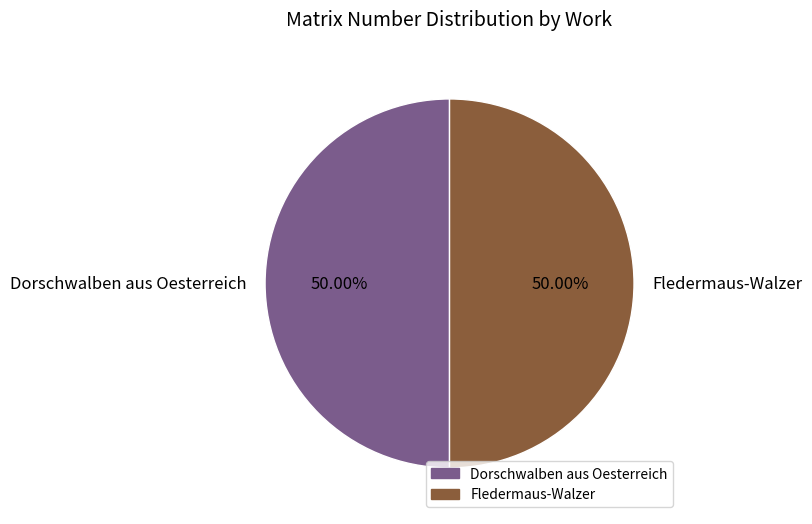

How many segments does this pie chart have?

2